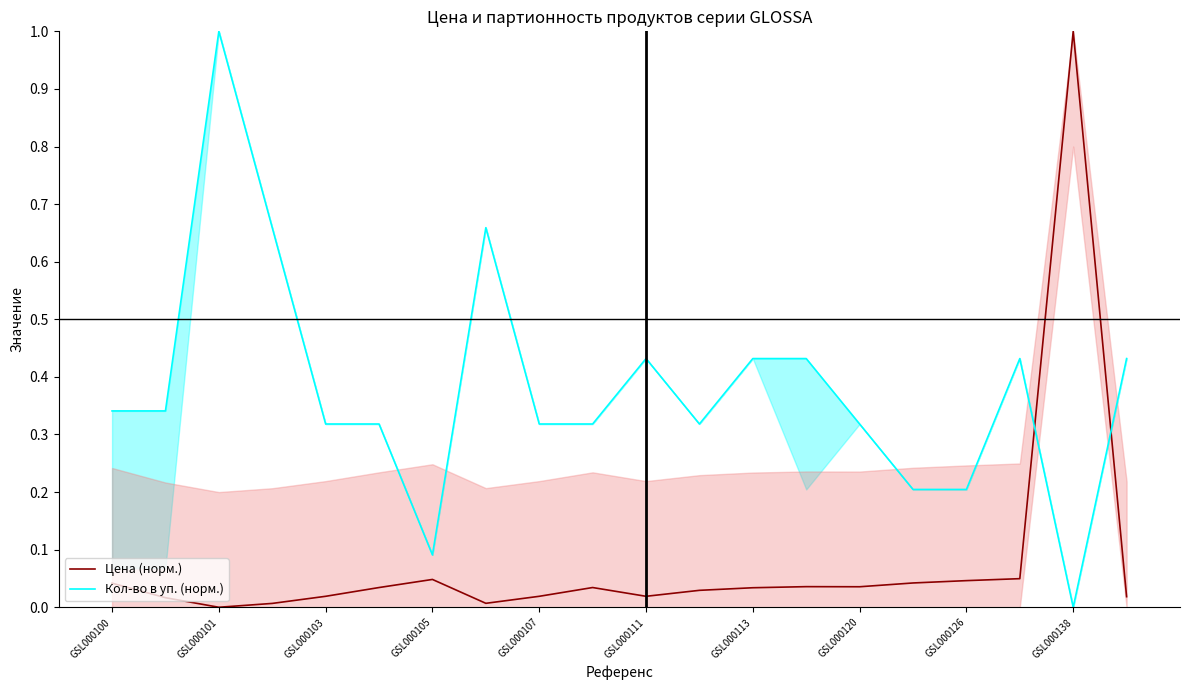

In Цена (норм.), how many points are higher than both neighbors (excluding endpoints)?

4